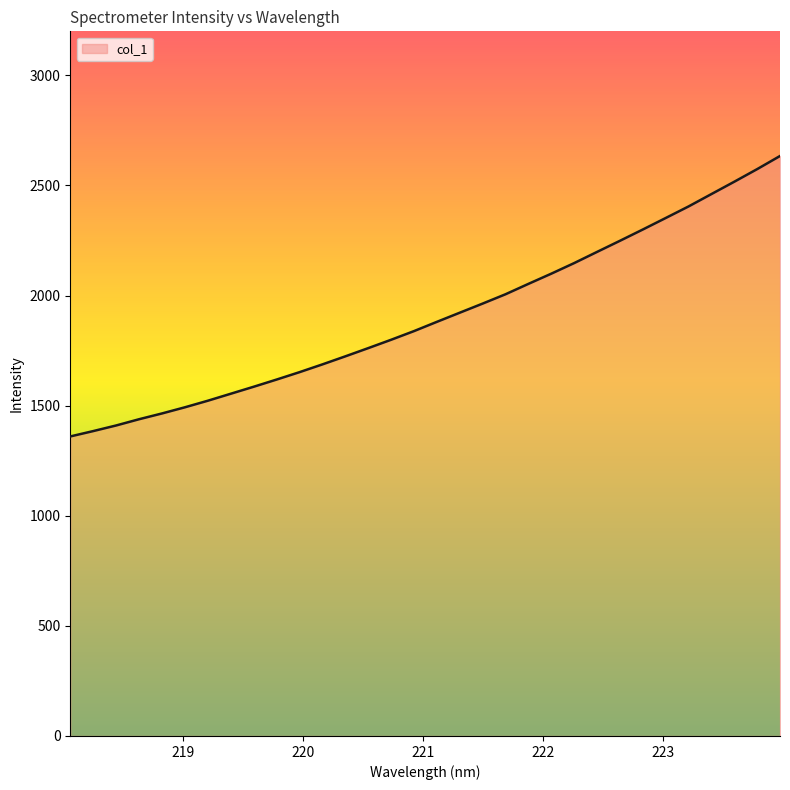

What is the difference between the maximum and minimum values?

1273.5